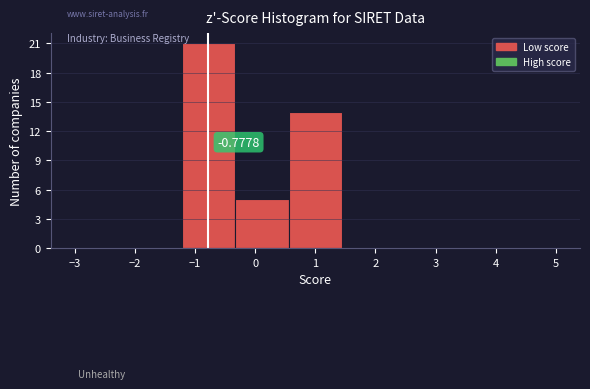

Over which range of the x-axis is the bar tallest?

-1.2 to -0.3